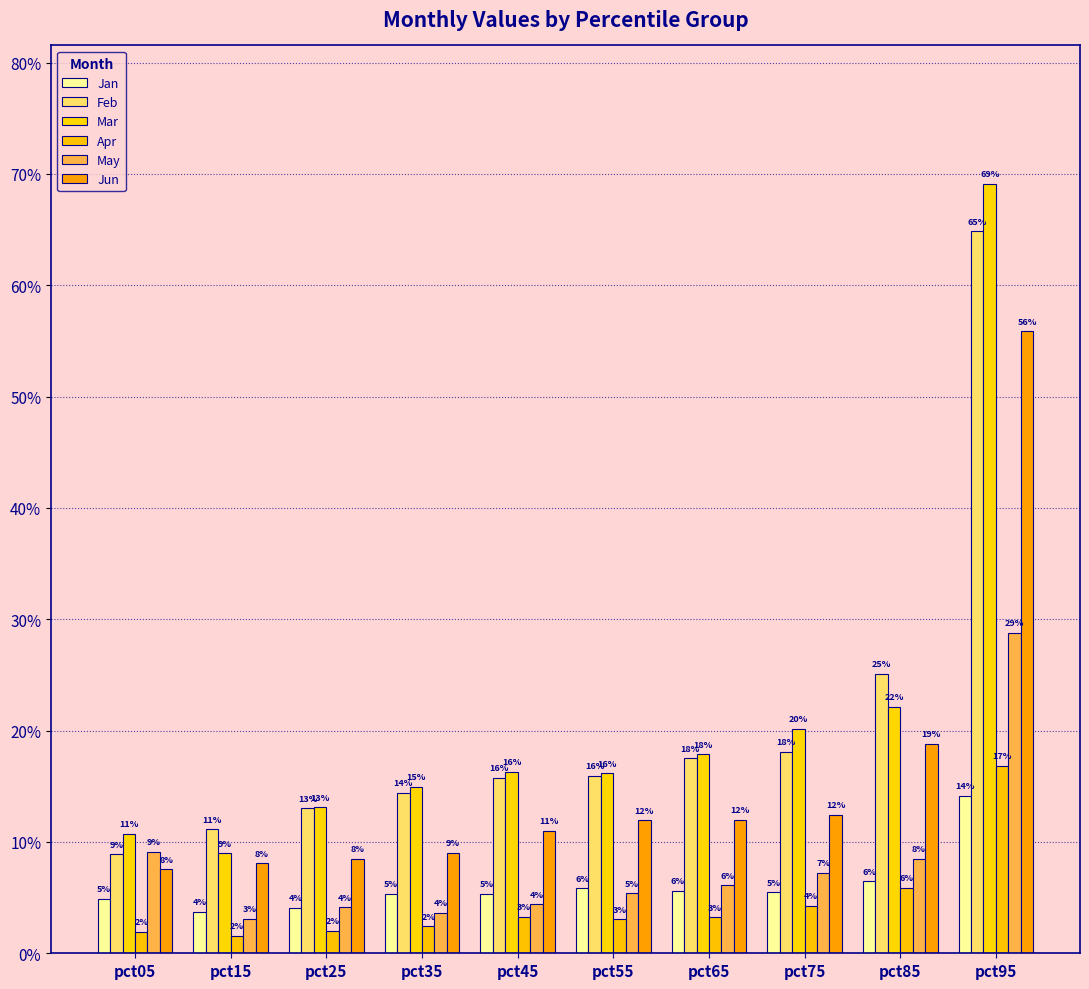

Are the bars grouped side by side (vs. stacked)?

Yes